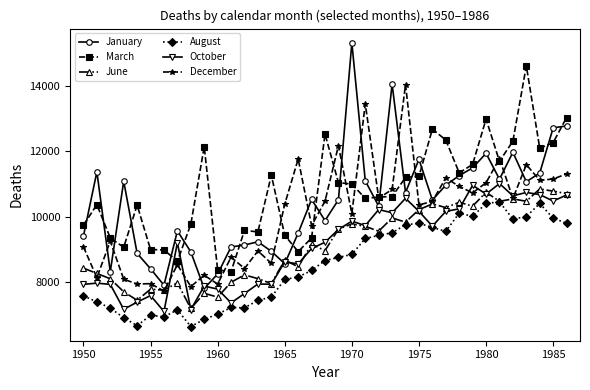

Which series has the largest total across all categories?

March